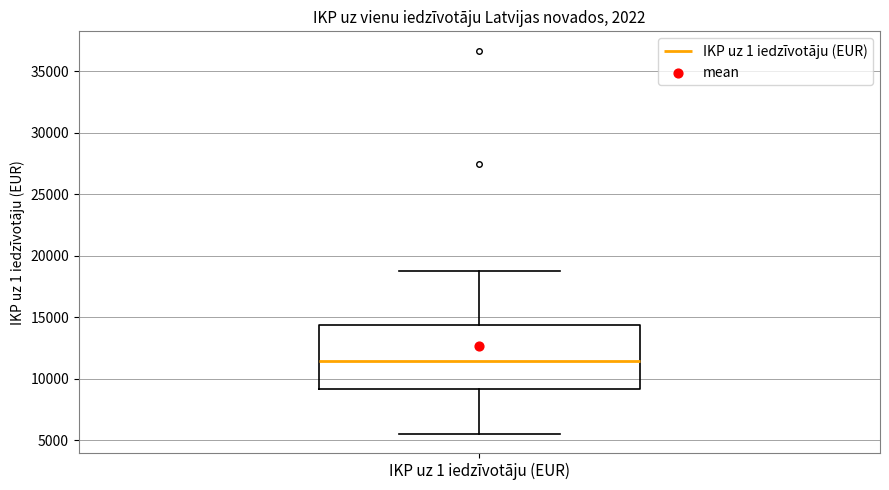

Read this box plot against the y-axis: the position of the median line, the range covered by the box, and the ends of both whiskers. The values are not printed on the chart, so give them approximately, as read against the axis.

median 11500, box 9000 to 14500, whiskers 5500 to 19000